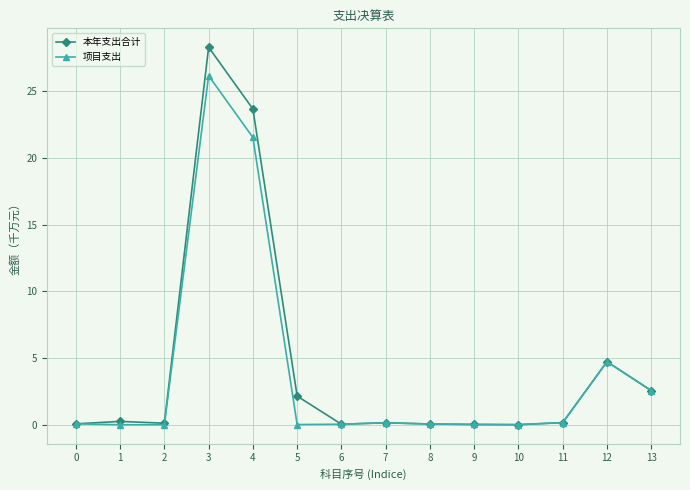

Is this an area chart (filled region under the line)?

No